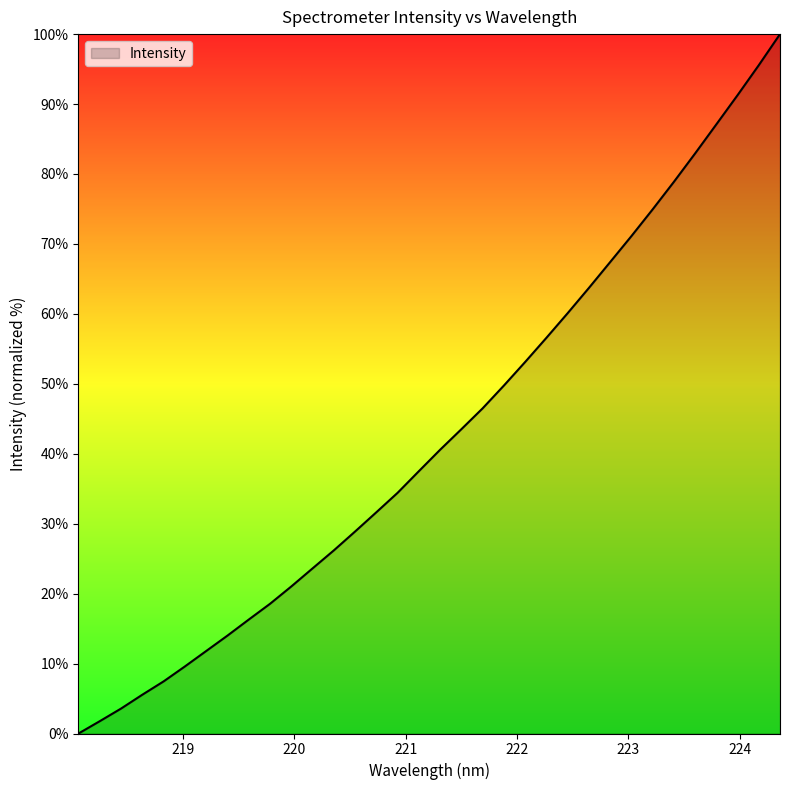

What is the difference between the maximum and minimum values?

100.0